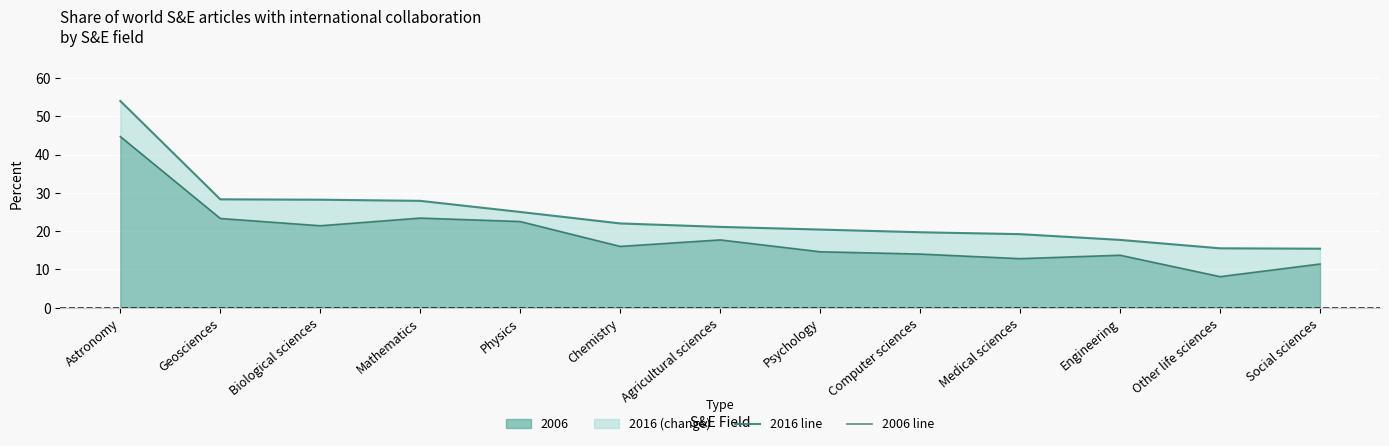

True or false: 2016 line and 2006 line cross at least once.

False